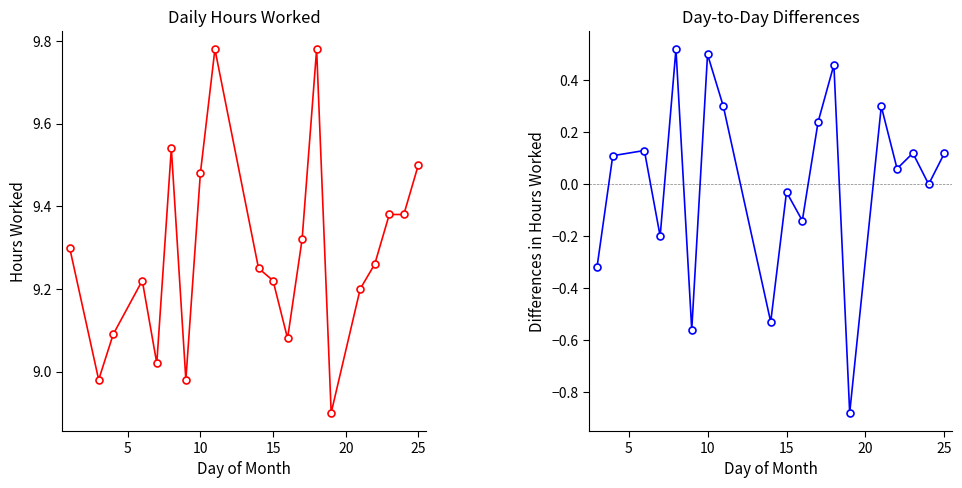

Approximately how many times larger is the value at 19 compared to 24?

0.9